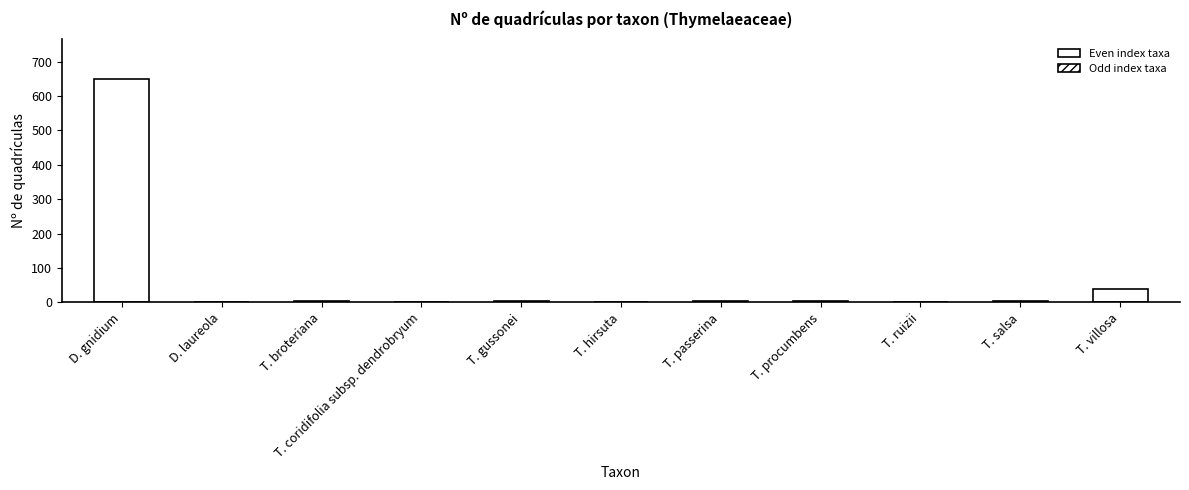

What is the label of the 4th bar from the right?

Thymelaea procumbens